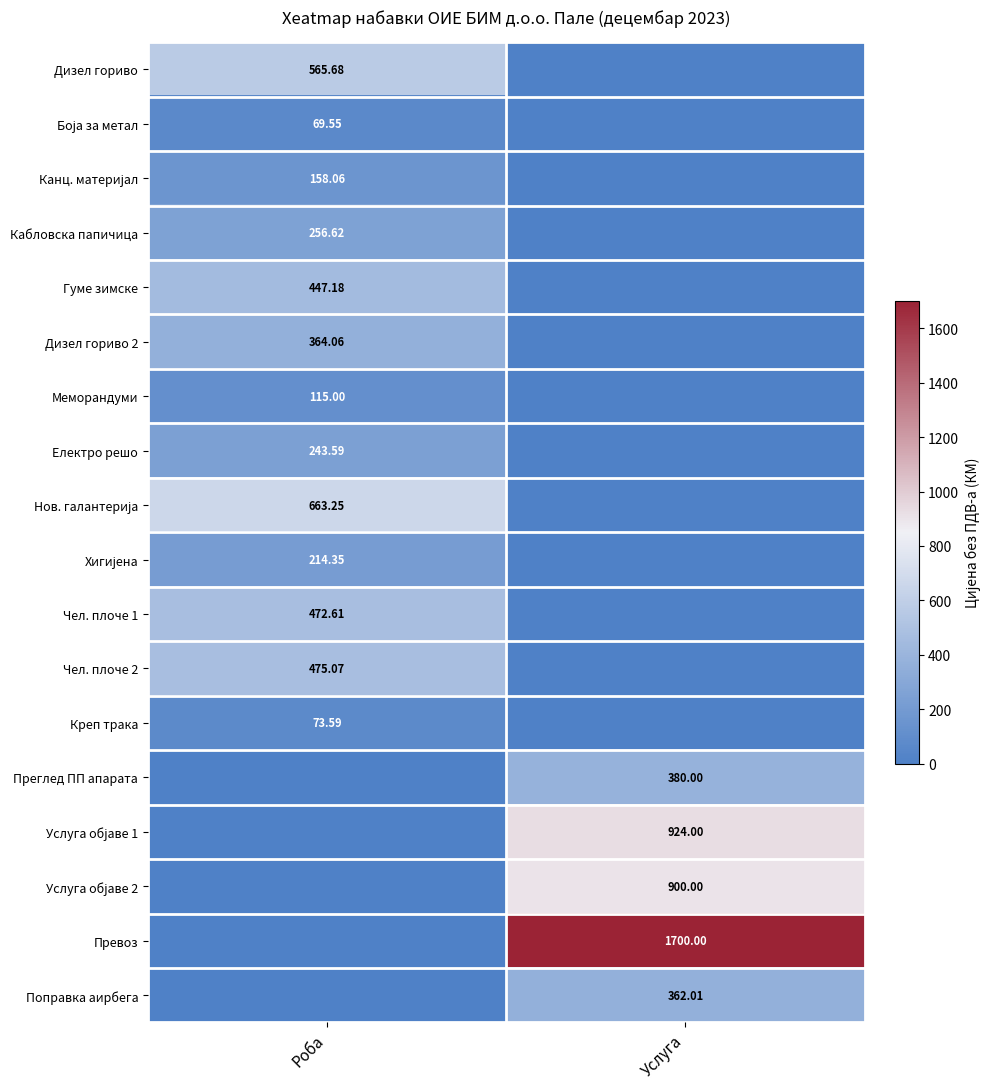

What is the average value of the Преглед ПП апарата series?

190.0